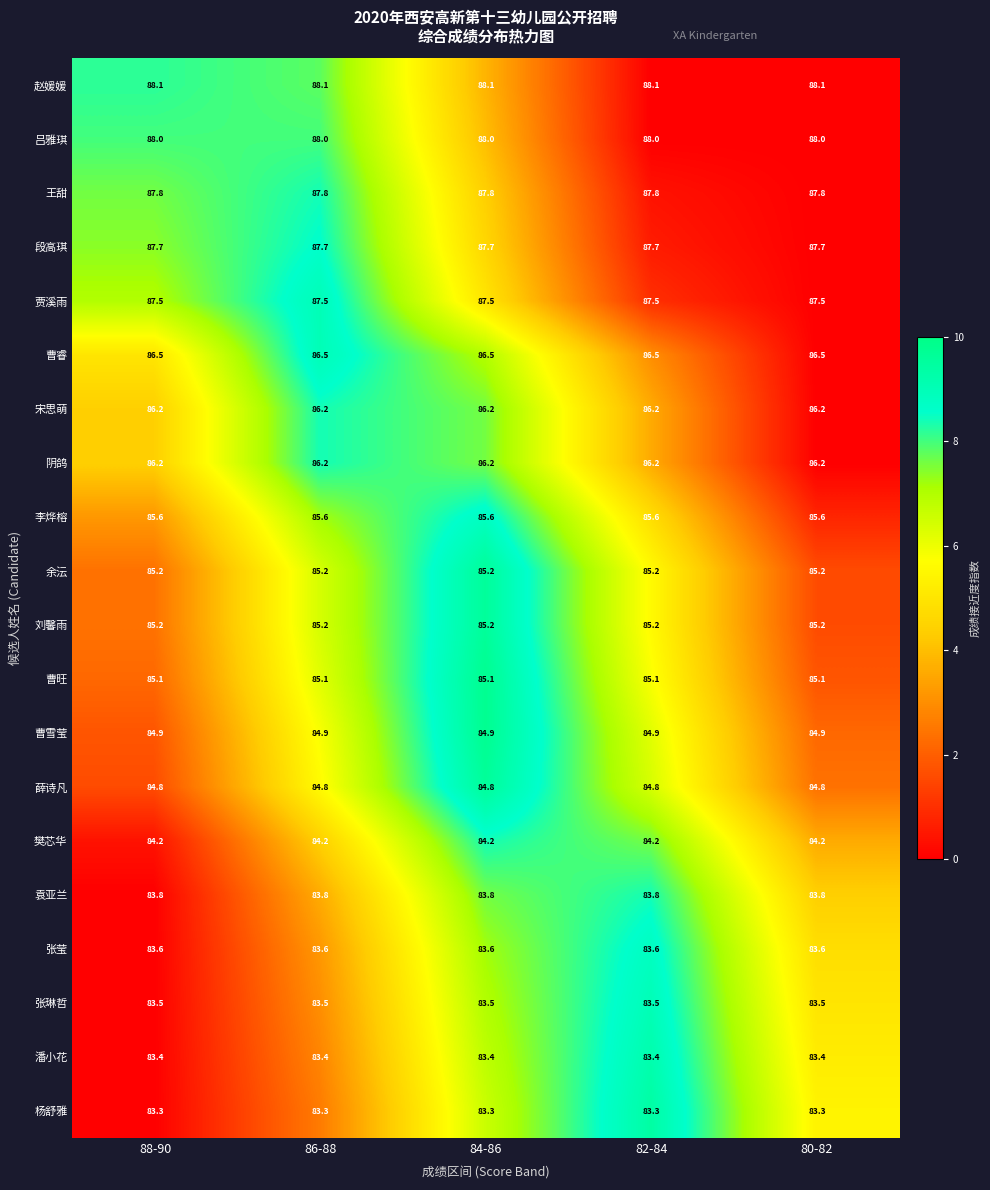

Count the number of data series in this chart.

20